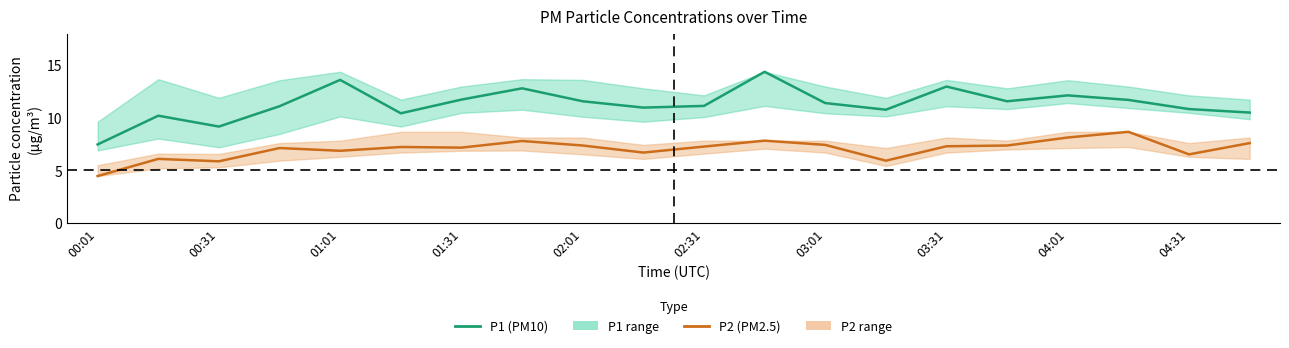

Rank the series by their maximum value, from highest to lowest.

P1, P2